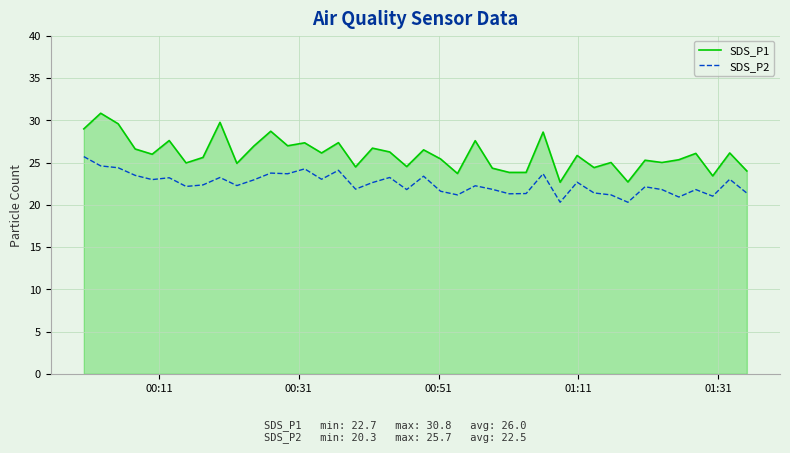

What is the difference between the maximum and minimum values in the SDS_P1 series?

8.2